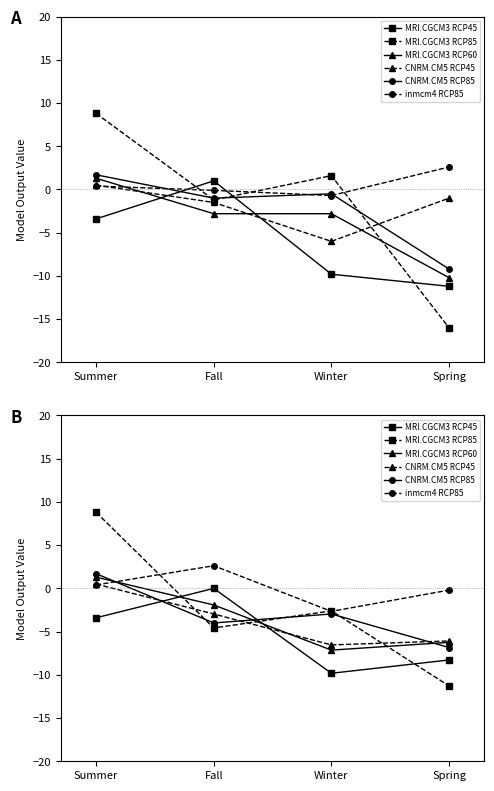

What position from the right is Spring?

1